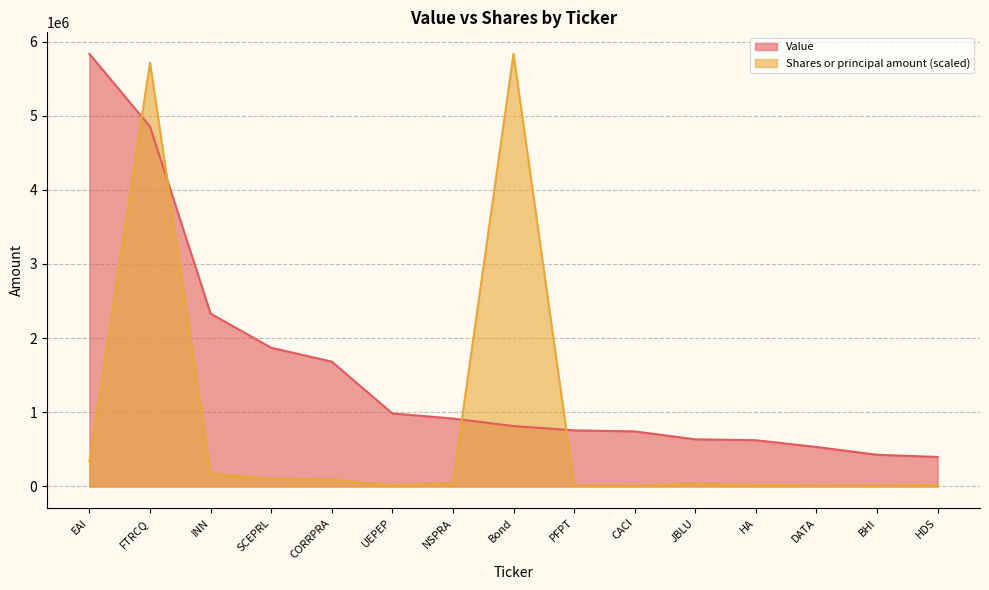

Which series has the widest spread of values?

Shares or principal amount (scaled)